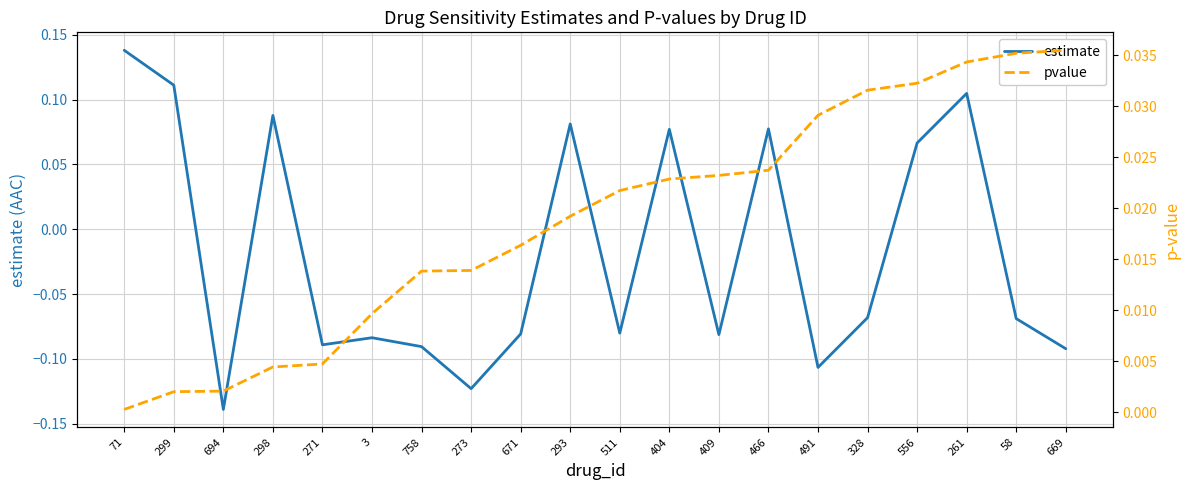

At which category does estimate reach its first local valley?

694